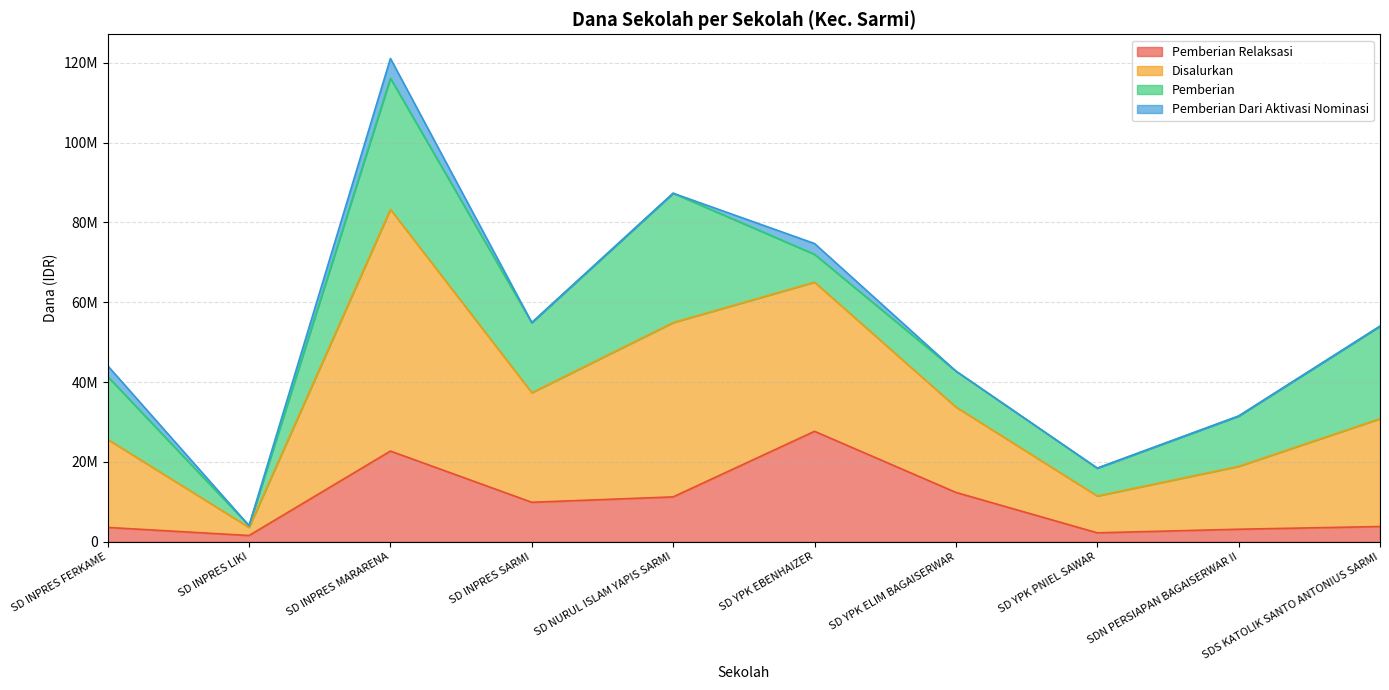

What are all the series names shown in the legend?

Pemberian Relaksasi, Disalurkan, Pemberian, Pemberian Dari Aktivasi Nominasi